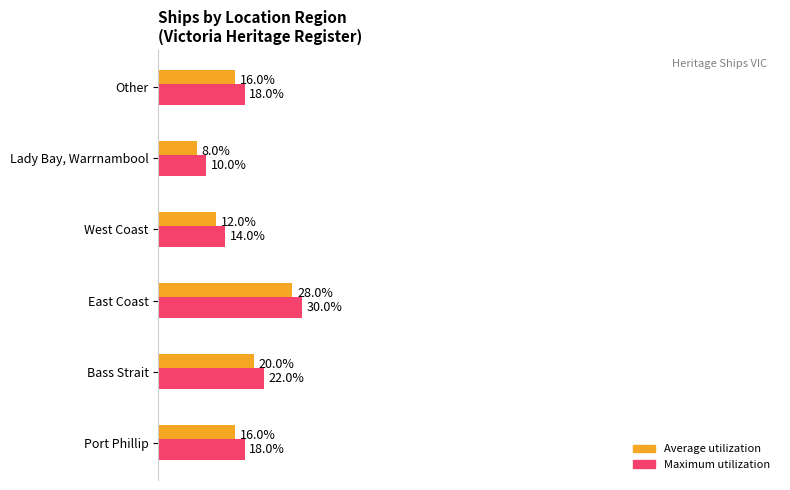

Which series has the largest total across all categories?

Maximum utilization